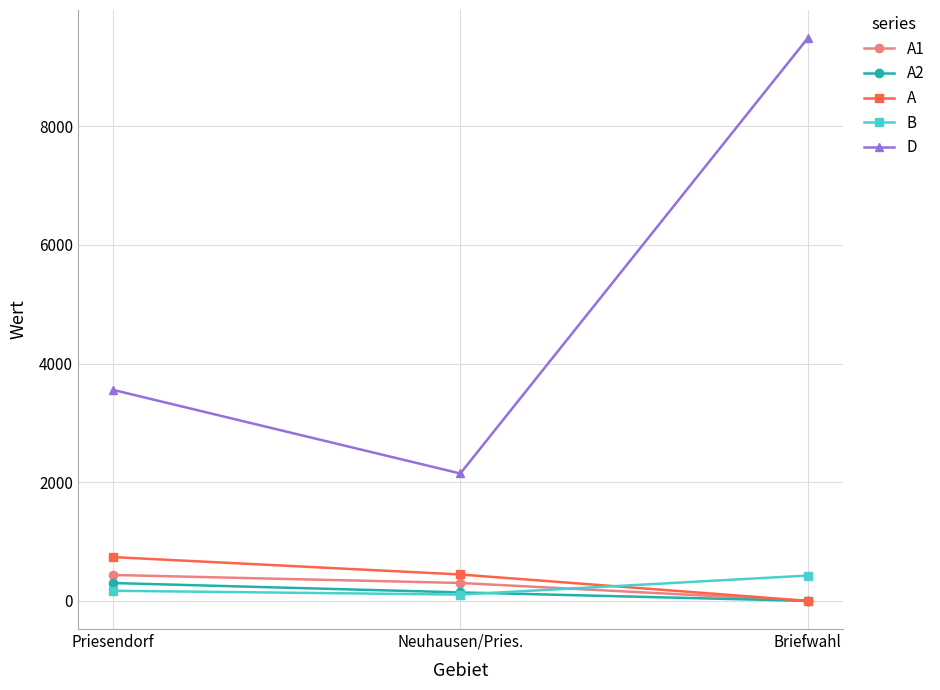

What is the difference between the maximum and minimum values in the A2 series?

301